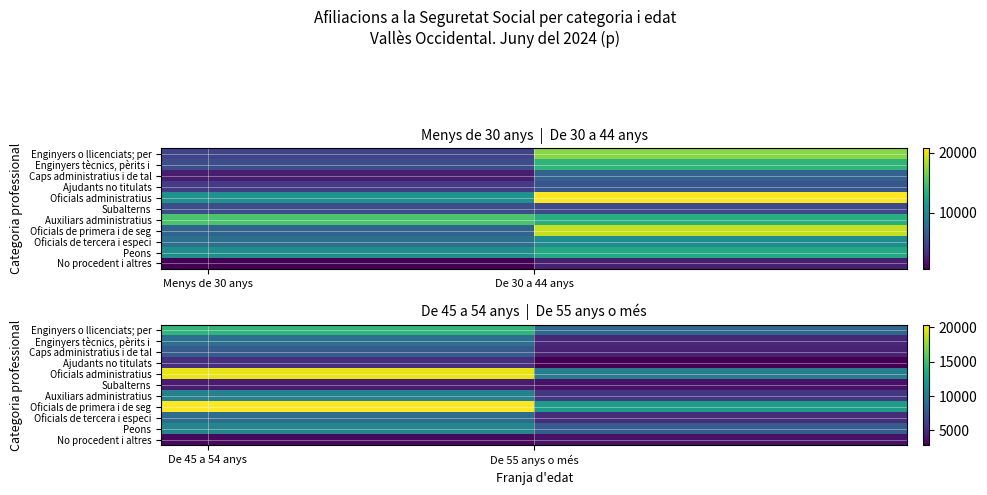

What is the total value across all series at De 45 a 54 anys?

114855